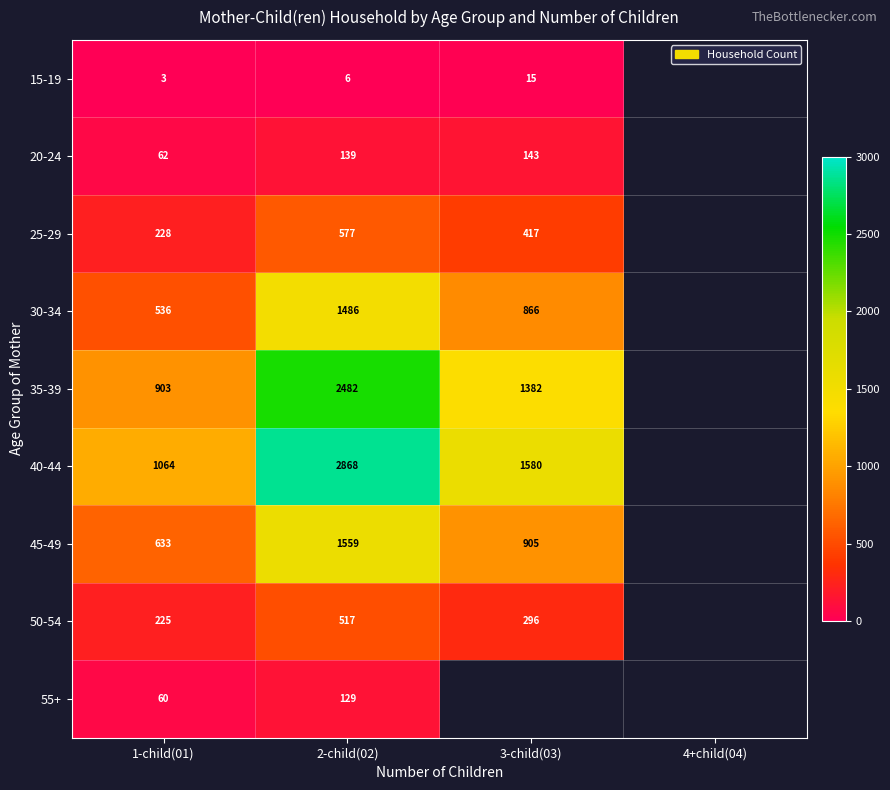

Rank the series at 2-child(02) from lowest to highest value.

15-19, 55+, 20-24, 50-54, 25-29, 30-34, 45-49, 35-39, 40-44